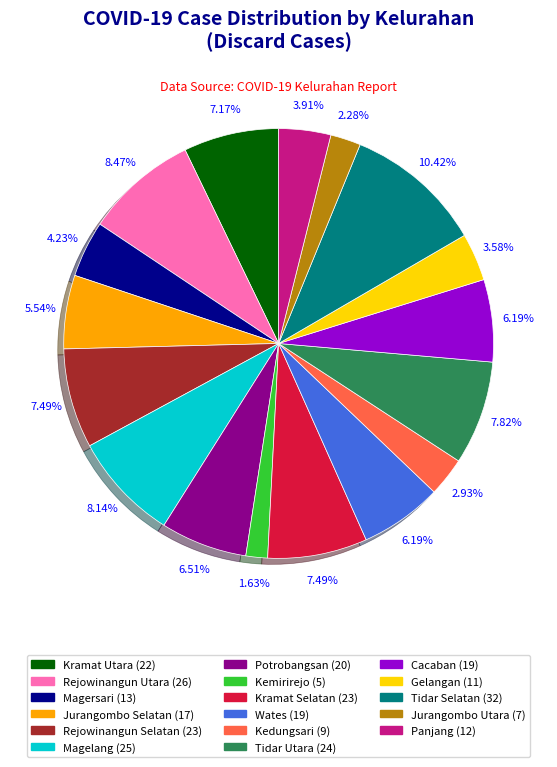

What percentage is NOT represented by Gelangan?

96.4%